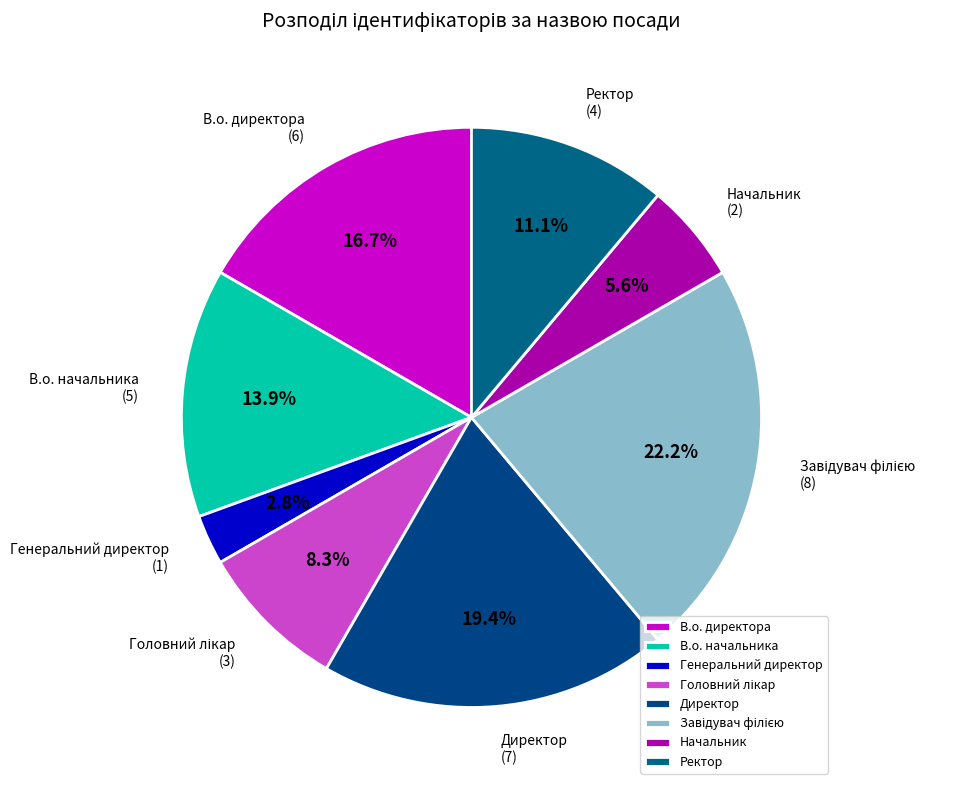

What is the smallest slice in the pie chart?

Генеральний директор